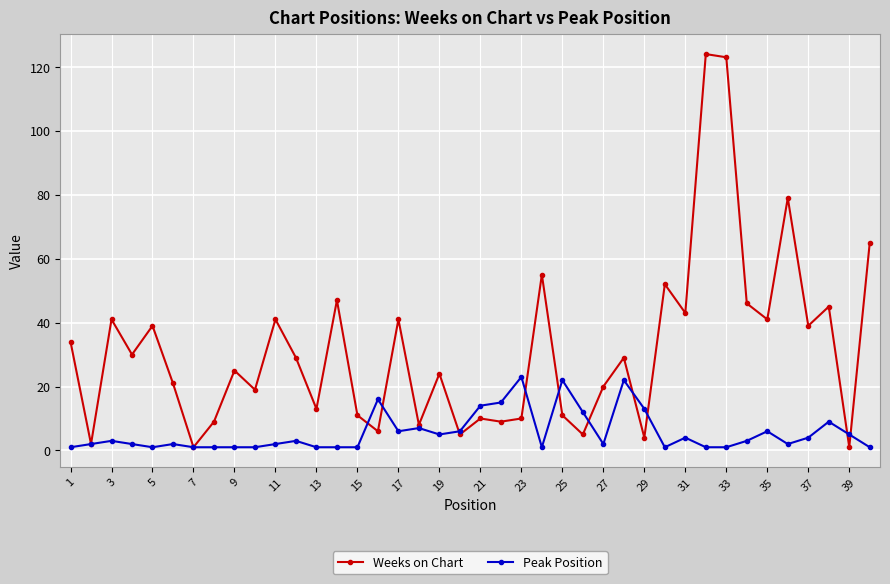

How many interior local valleys does the Weeks on Chart series have?

15